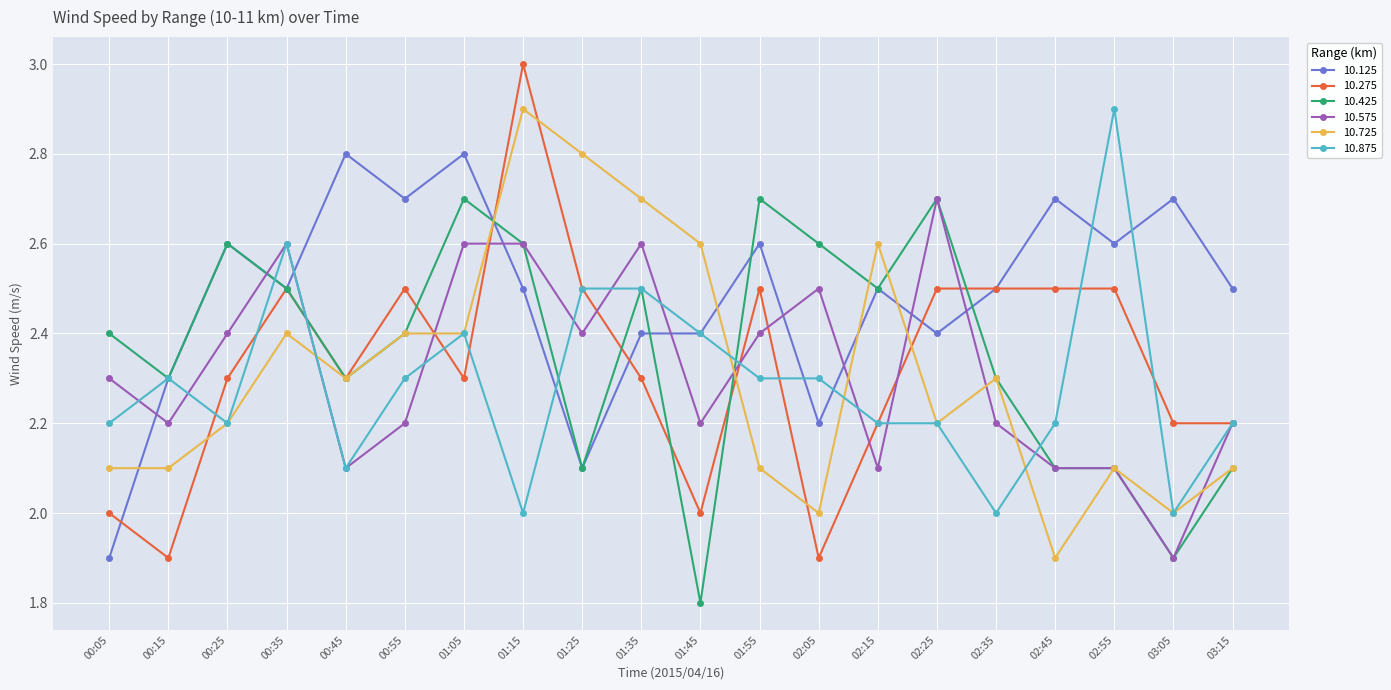

Which series has the largest range (max minus min)?

10.275